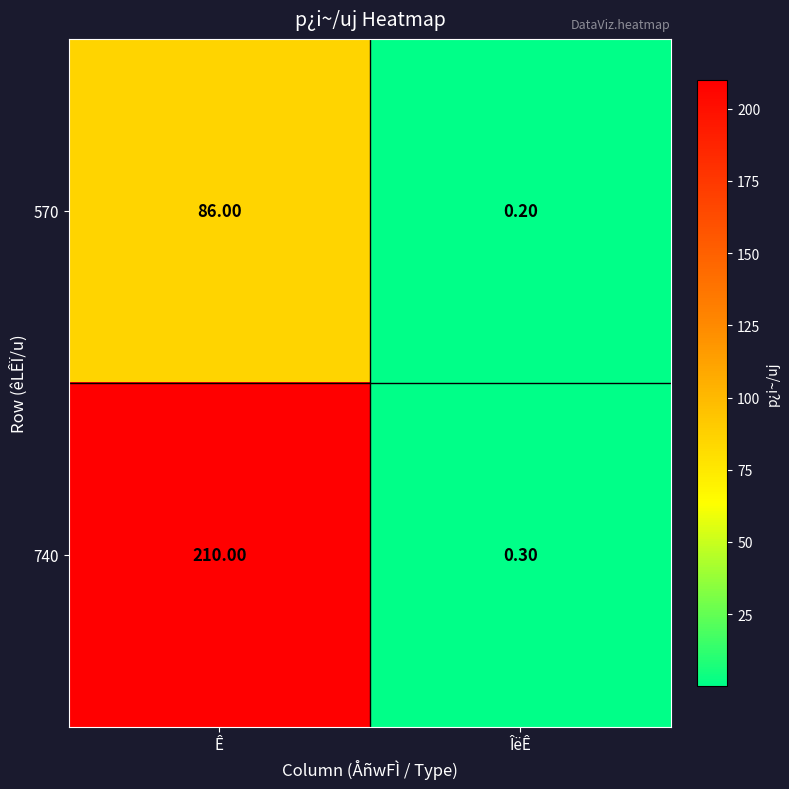

List the series in order of their overall mean, highest first.

740, 570